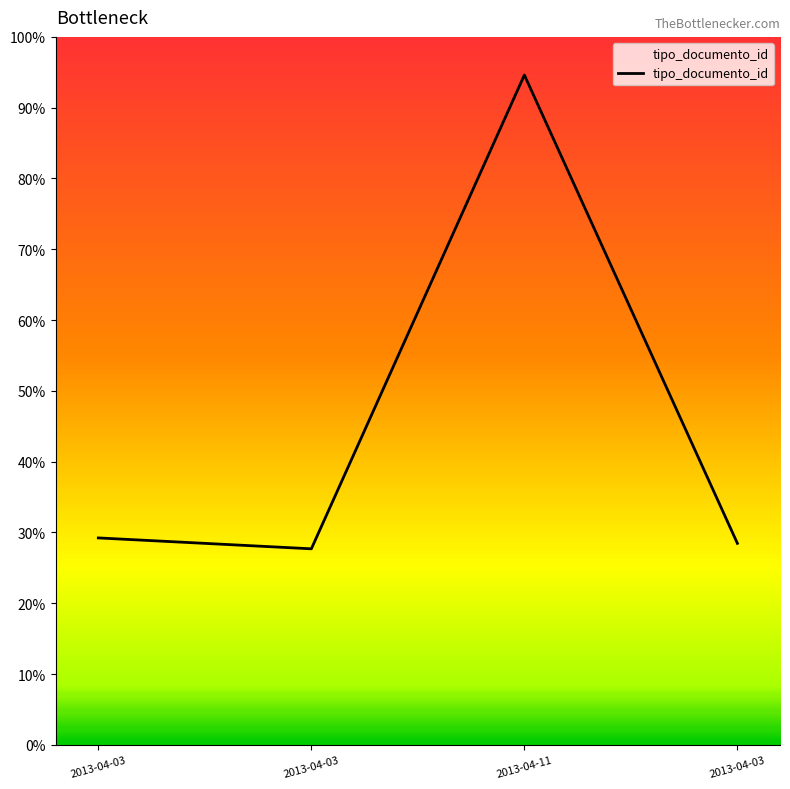

Where does the data first go above 29?

2013-04-03